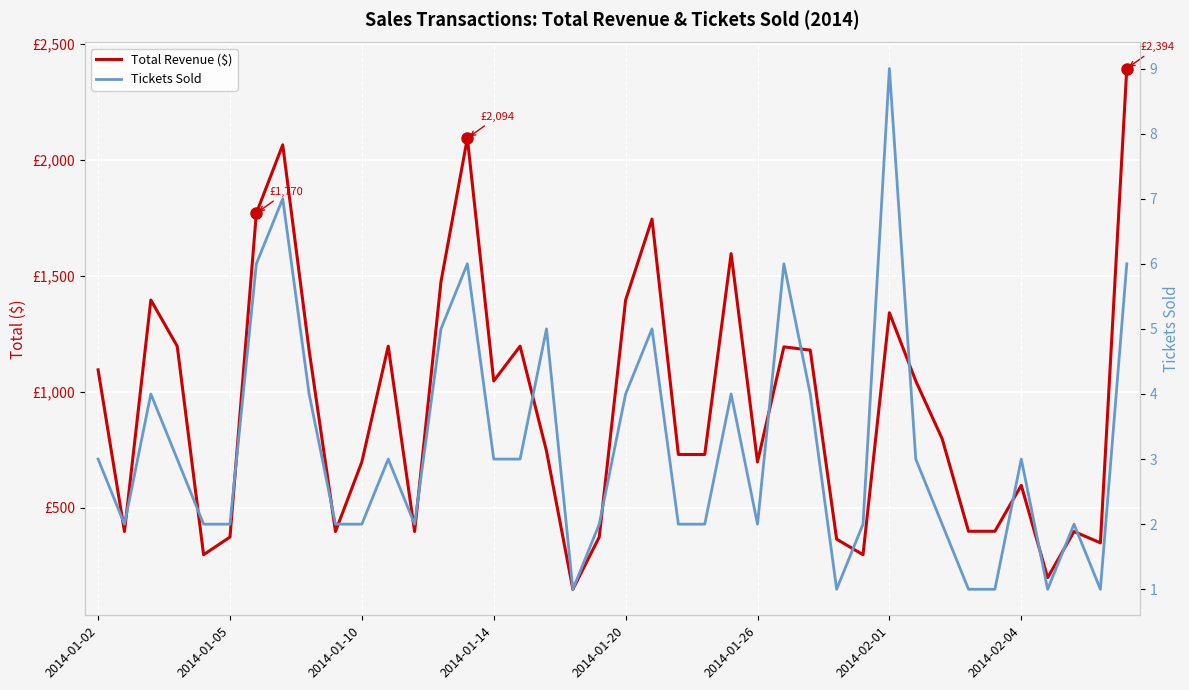

Read the Tickets Sold value at 38.

1